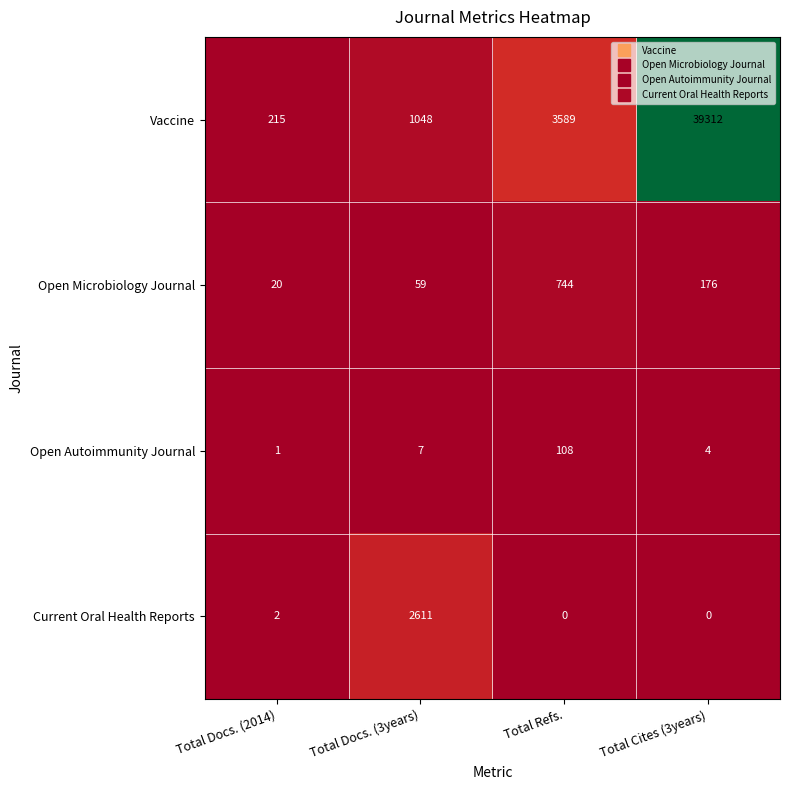

What is the difference between the maximum and second lowest values in the Open Microbiology Journal series?

685